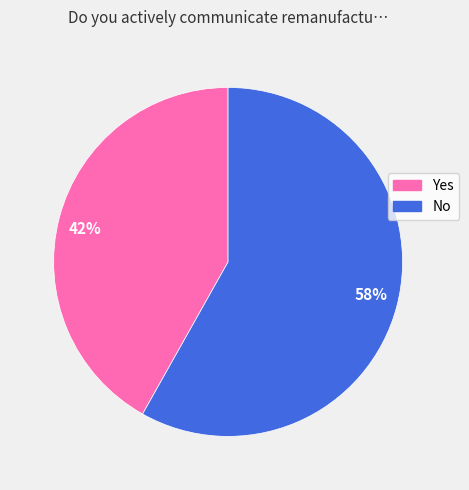

True or false: 58% accounts for 58% of the total.

True